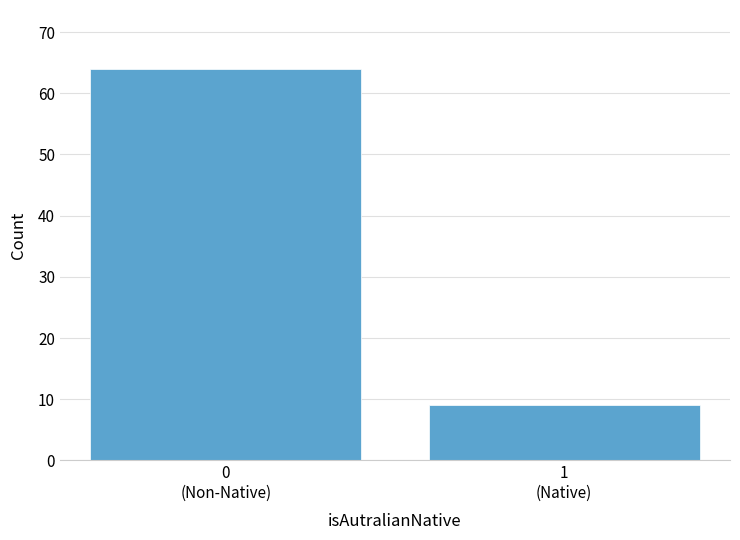

Reading left to right, extract all data points from this chart.

64	9